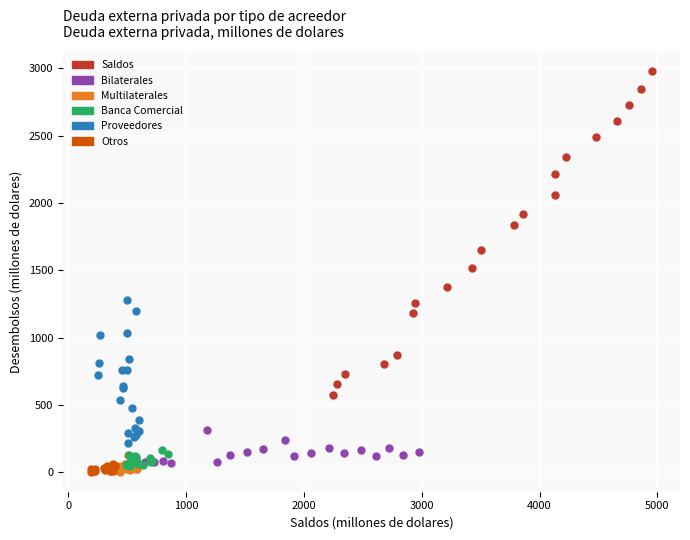

Which series has the widest spread of Y values?

Saldos